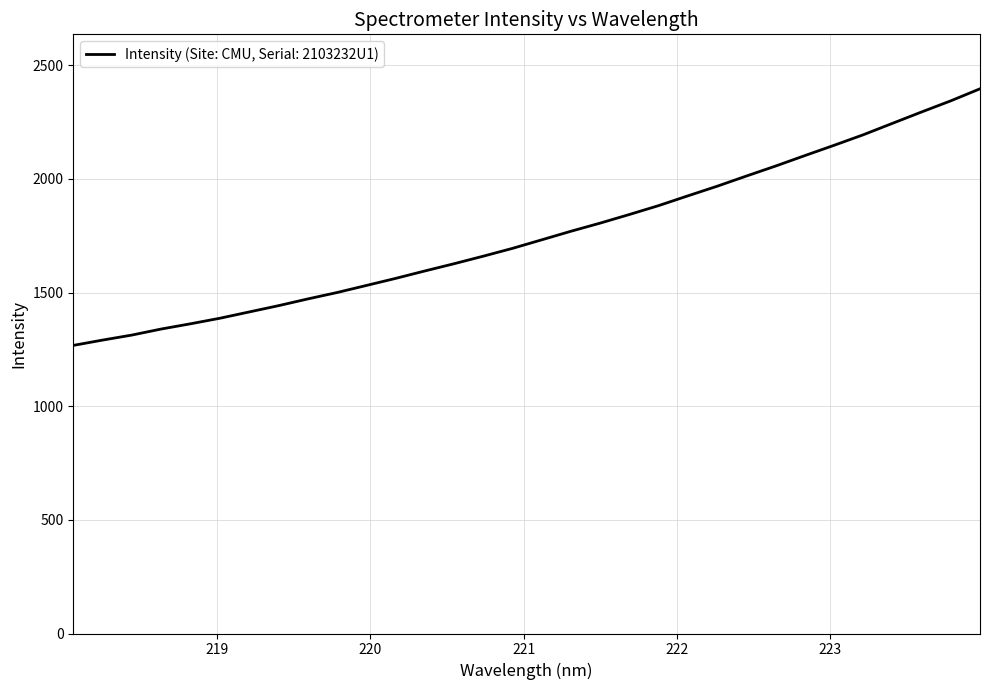

Reading left to right, list all the values displayed in this chart.

1267.7	1291.1	1313.1	1339.7	1362.7	1387.0	1414.6	1442.2	1471.9	1500.1	1531.1	1562.2	1594.9	1626.8	1660.0	1694.5	1732.0	1769.8	1805.7	1843.6	1882.7	1925.6	1967.9	2012.7	2056.7	2102.6	2147.9	2194.3	2244.7	2294.8	2343.9	2396.8